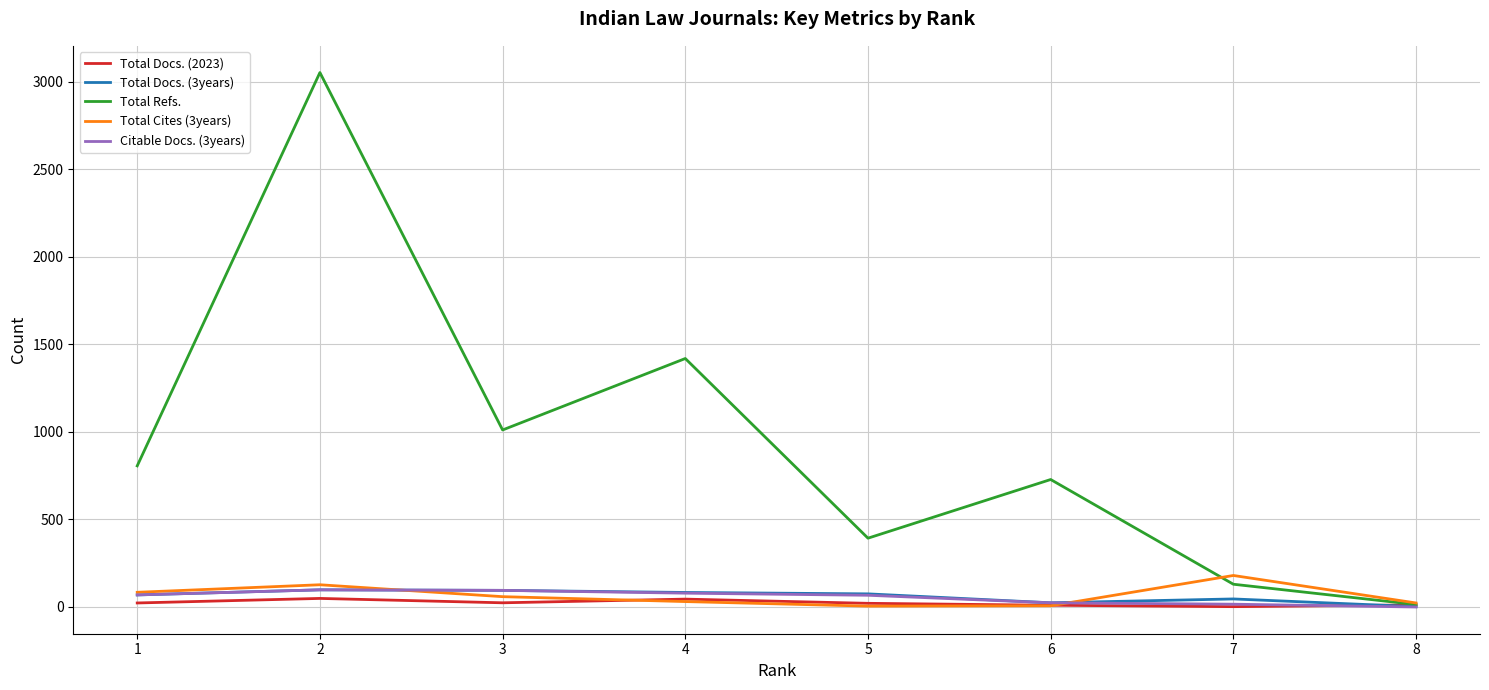

How many times do Total Docs. (2023) and Total Cites (3years) cross each other?

2